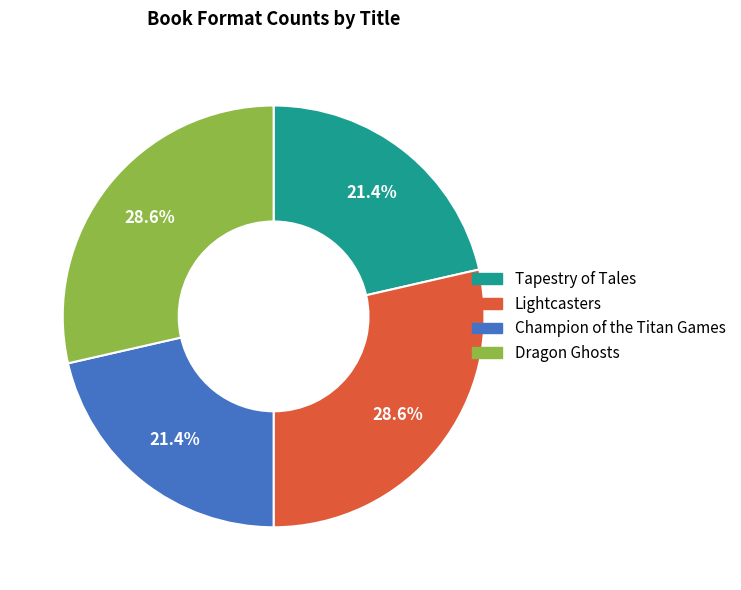

Does Tapestry of Tales represent more than half of the total?

No